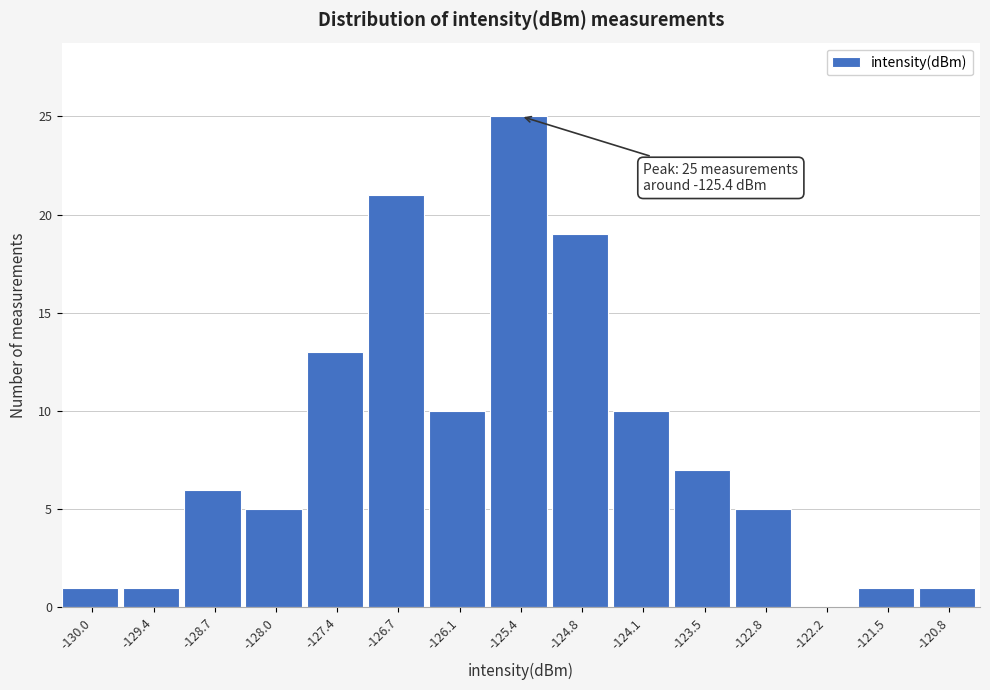

Which range on the x-axis has the tallest bar?

-125.8 to -125.1